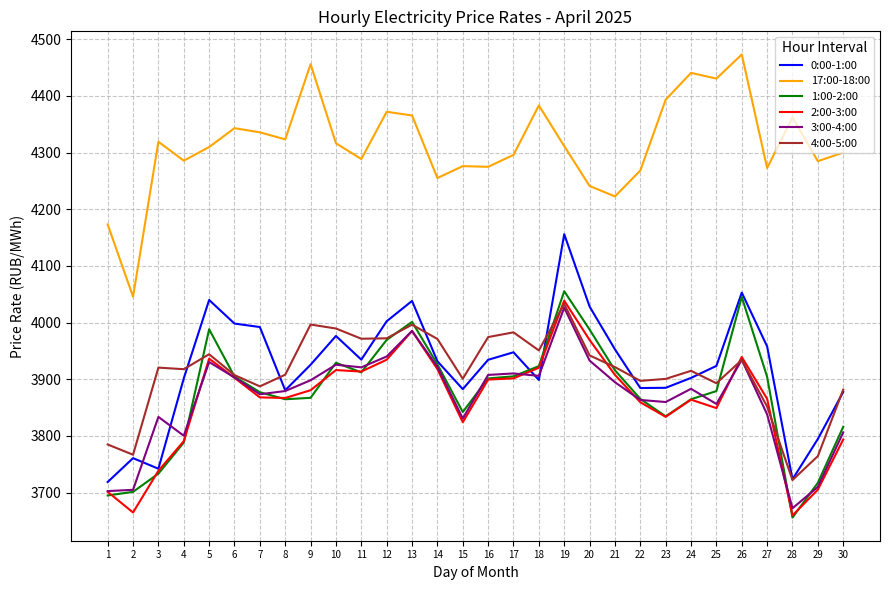

What is the spread (max minus min) of values at 8?

458.6